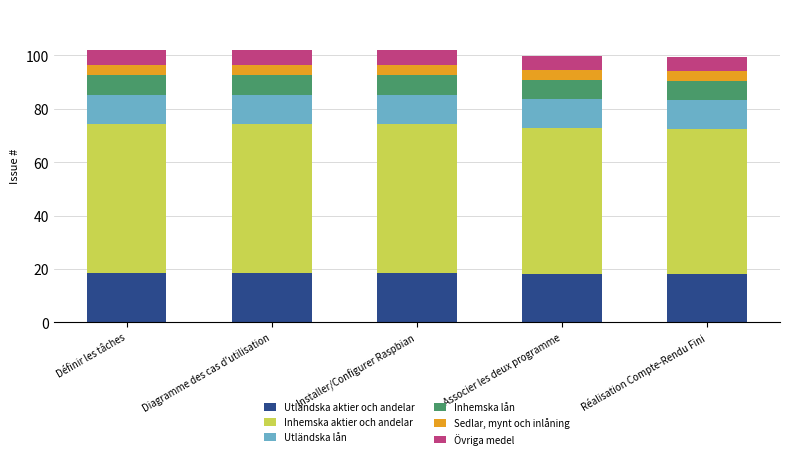

What is the total value across all series at Diagramme des cas d'utilisation?

102.0